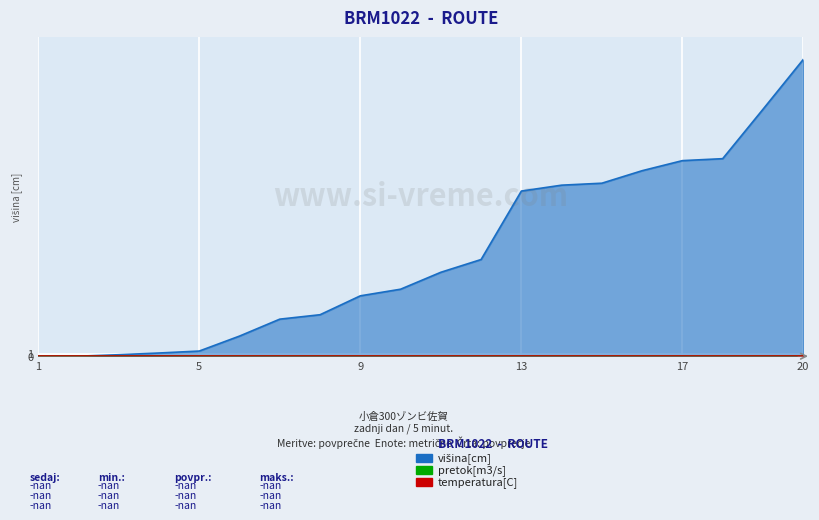

Reading right to left, what are all the values shown in this chart?

višina[cm]: 120.9	100.6	80.5	79.7	75.6	70.5	69.7	67.3	39.4	34.2	27.3	24.6	16.9	15.1	8.2	2.1	1.3	0.6	0.0	0.0
pretok[m3/s]: 0.0	0.0	0.0	0.0	0.0	0.0	0.0	0.0	0.0	0.0	0.0	0.0	0.0	0.0	0.0	0.0	0.0	0.0	0.0	0.0
temperatura[C]: 0.0	0.0	0.0	0.0	0.0	0.0	0.0	0.0	0.0	0.0	0.0	0.0	0.0	0.0	0.0	0.0	0.0	0.0	0.0	0.0